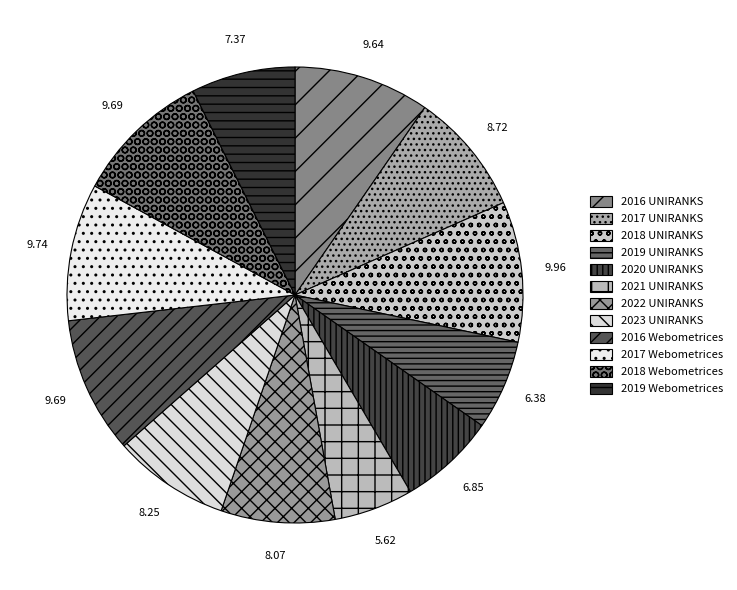

How many segments does this pie chart have?

12